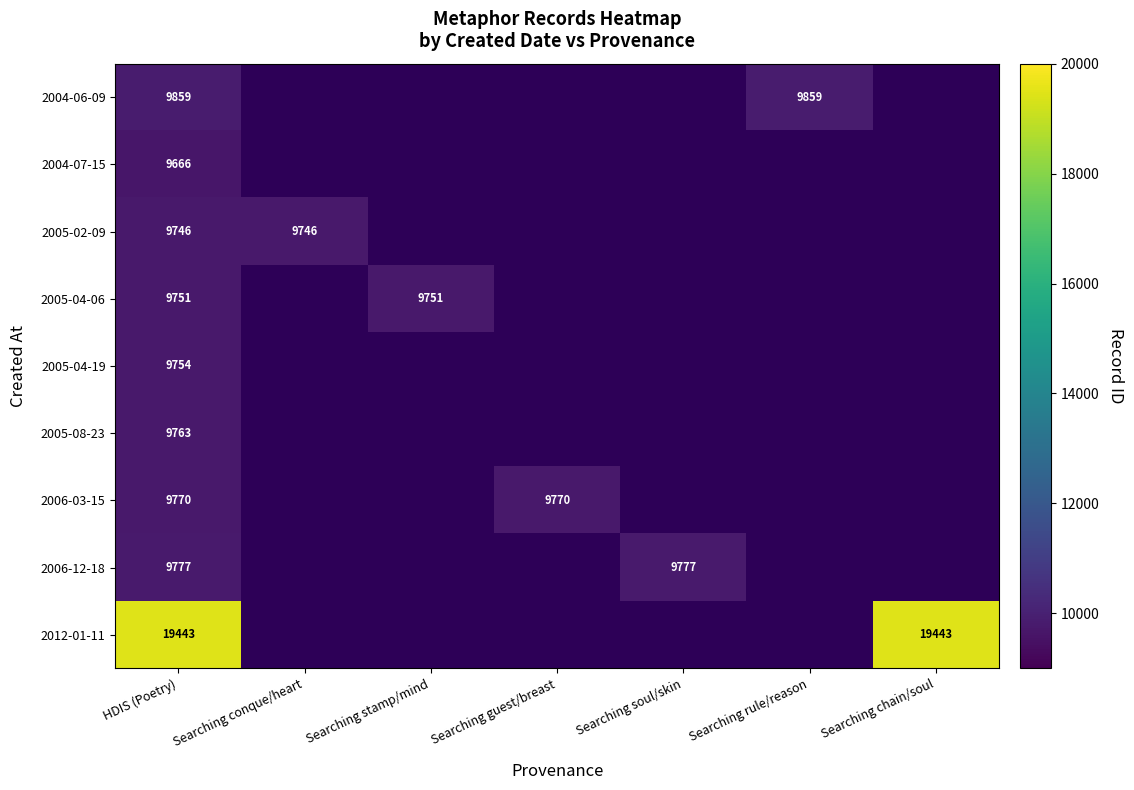

How many distinct data groups are displayed?

9